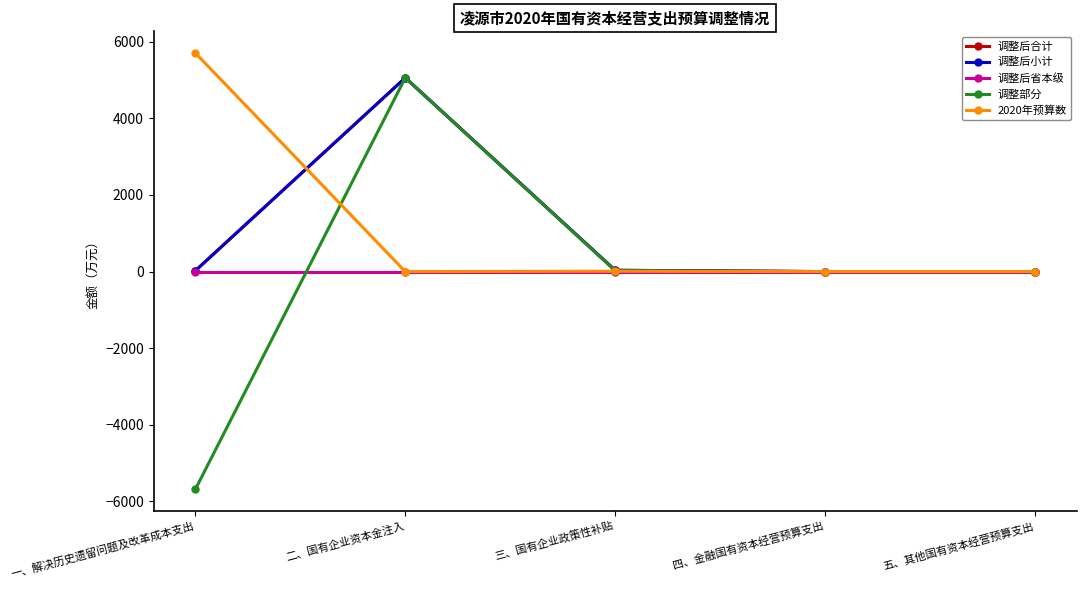

Does the chart have visible grid lines?

No